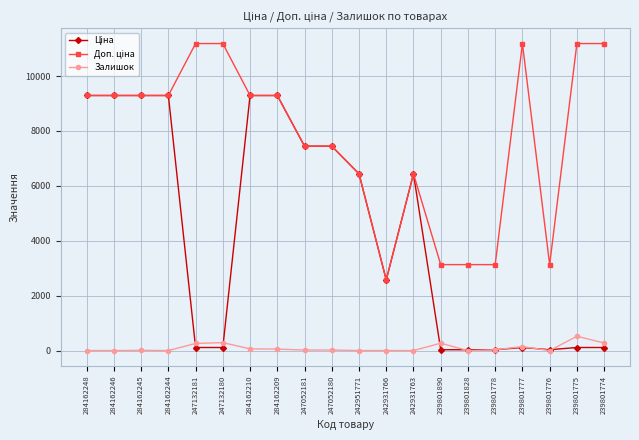

What is the label of the 7th point from the right?

239801890